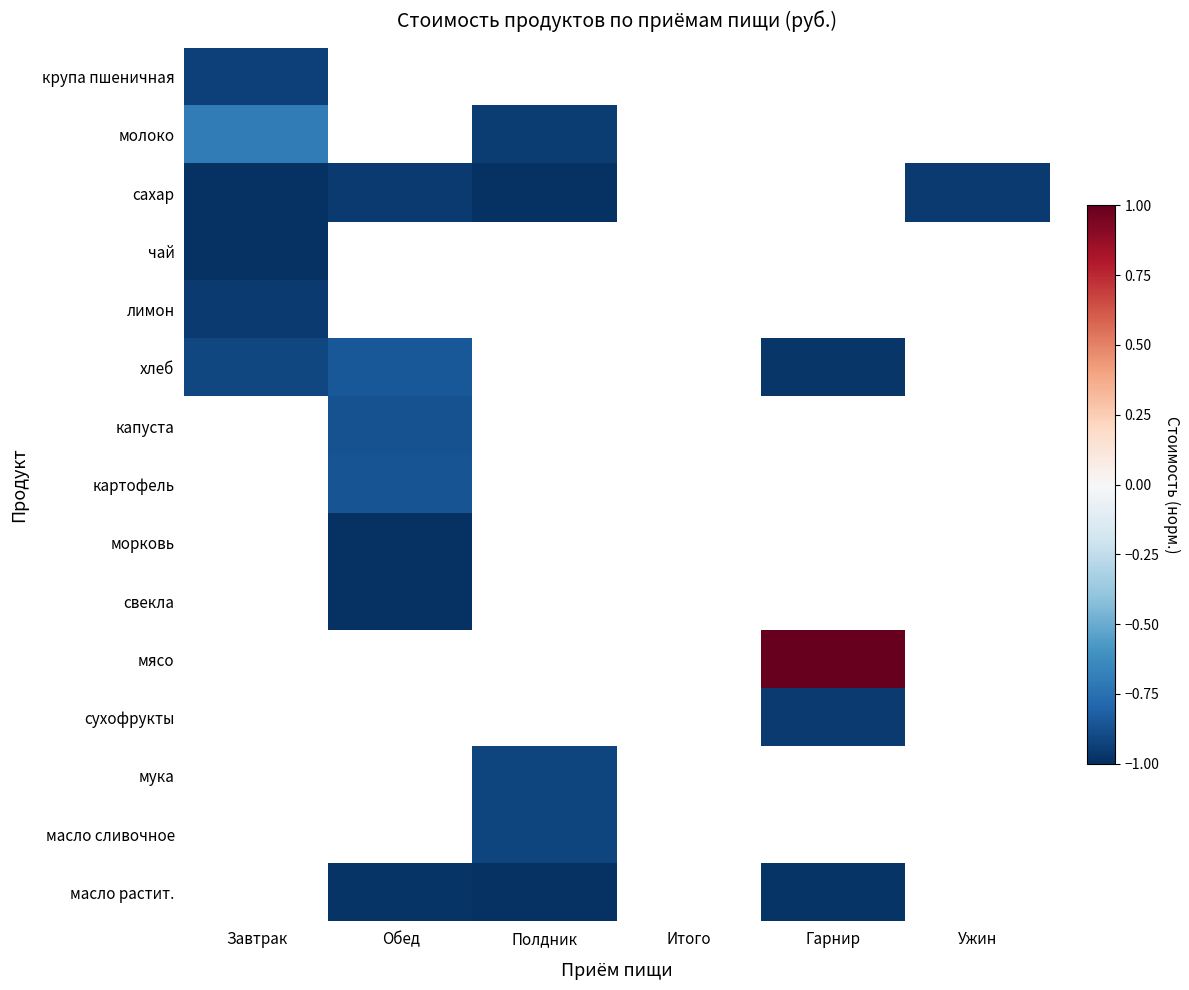

What is the difference between the highest and lowest values at Завтрак?

0.3